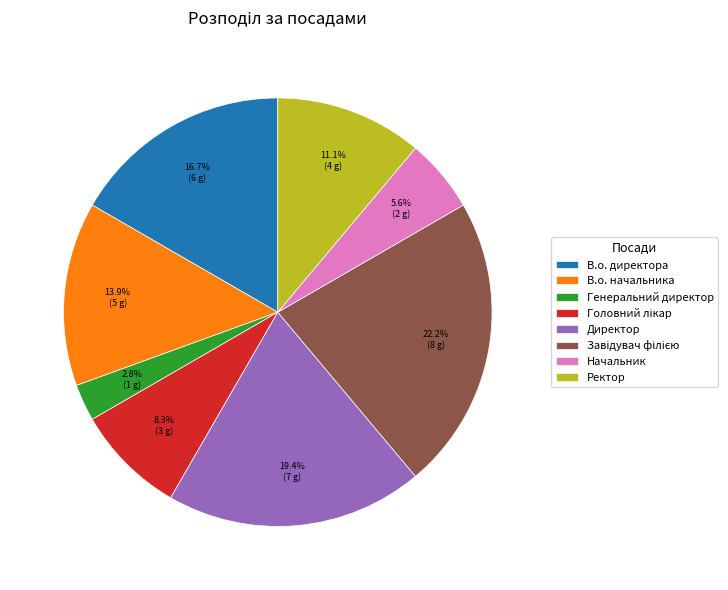

Is В.о. директора the majority of the pie?

No